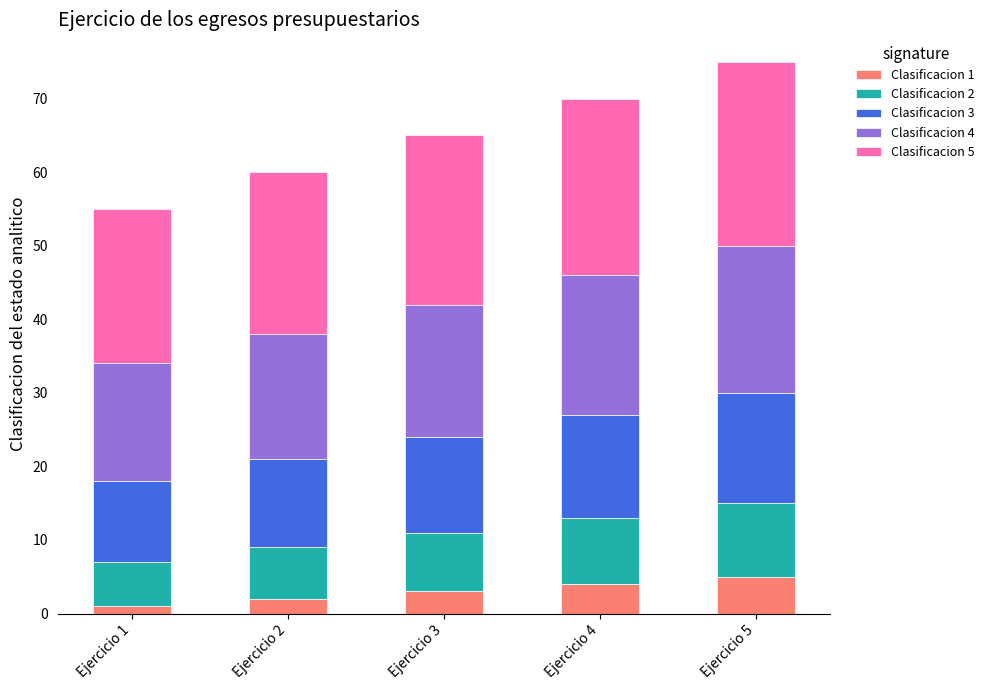

Does the chart contain any negative values?

No